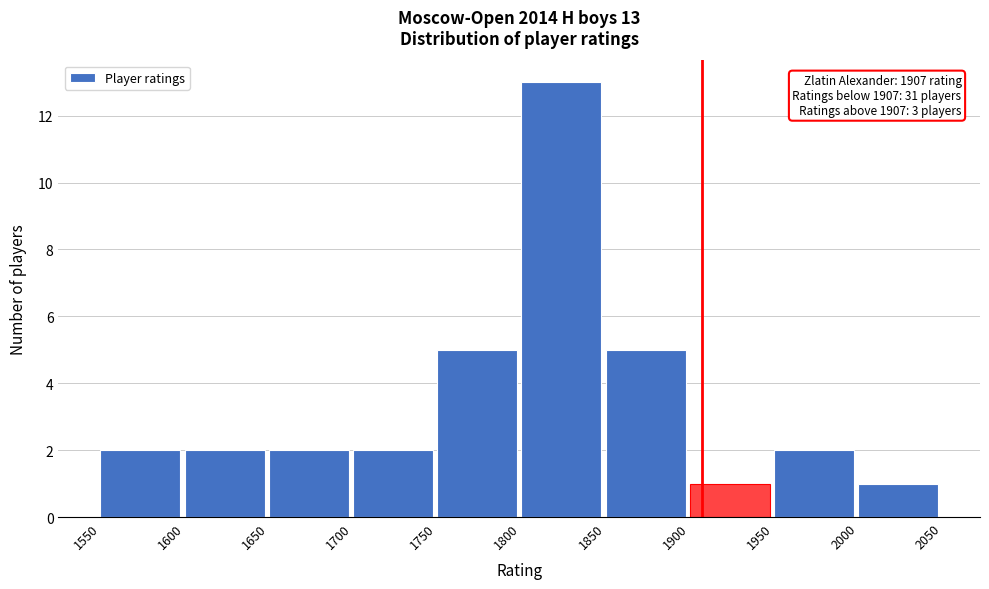

Which range on the x-axis has the tallest bar?

1800 to 1850